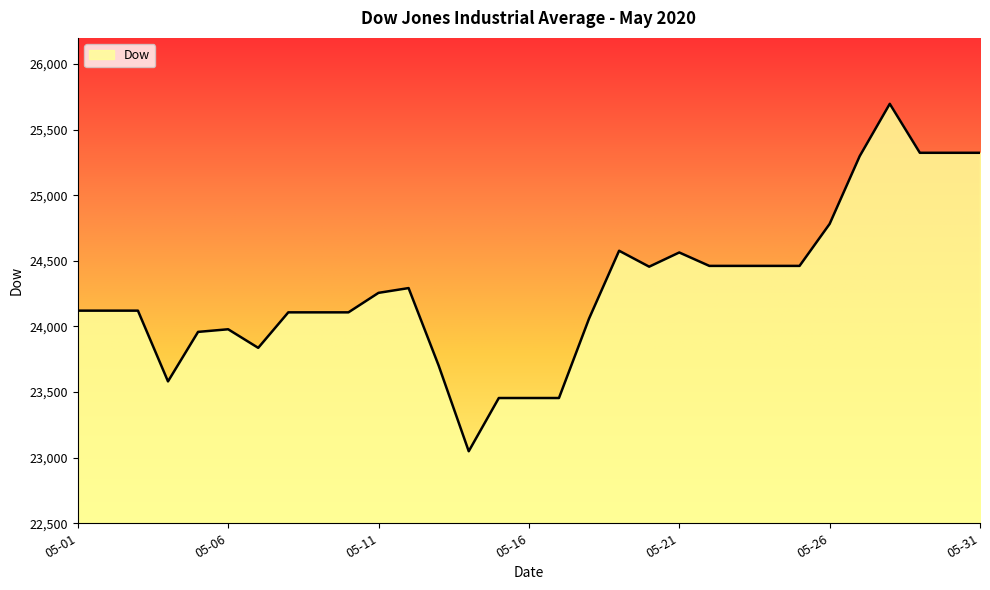

What is the maximum value shown in the chart?

25697.4